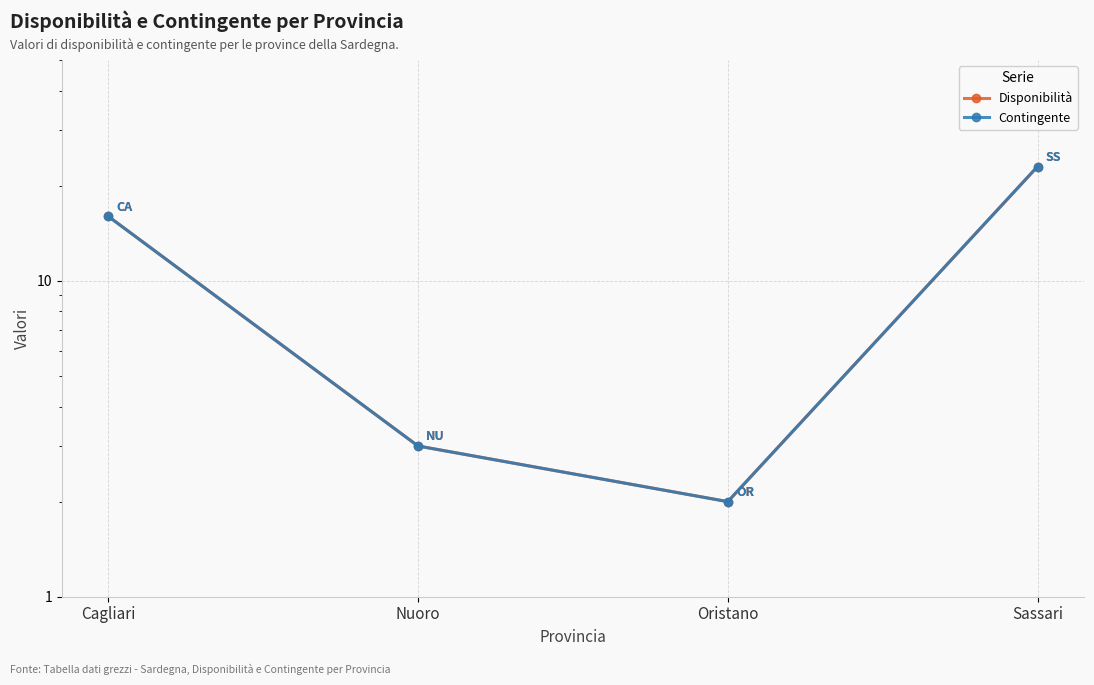

Is it true that Disponibilità equals 12 at Sassari?

False